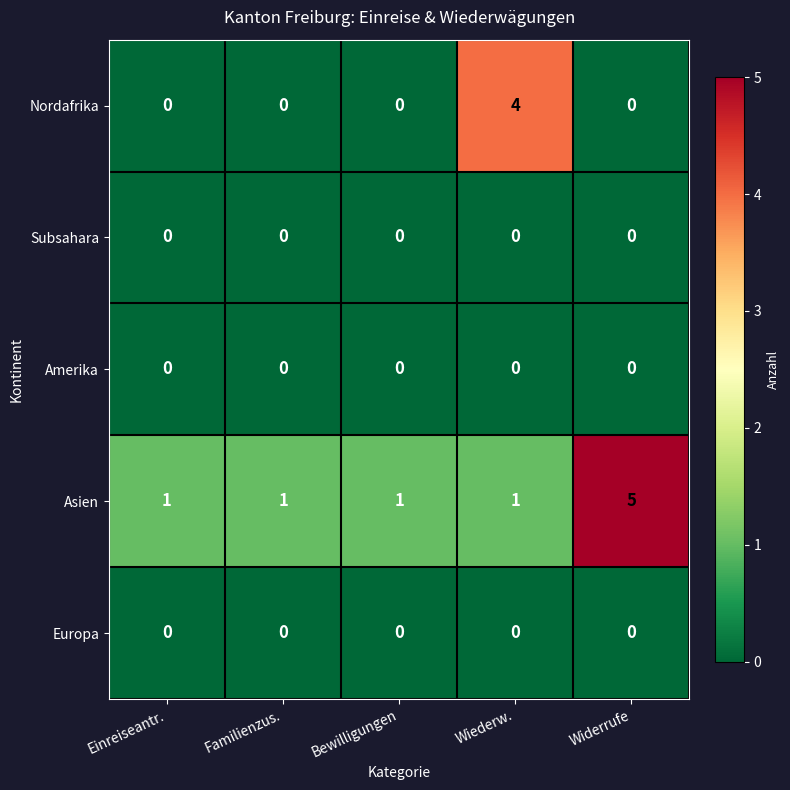

The Amerika series shows 0 at Familienzus.. True or false?

True